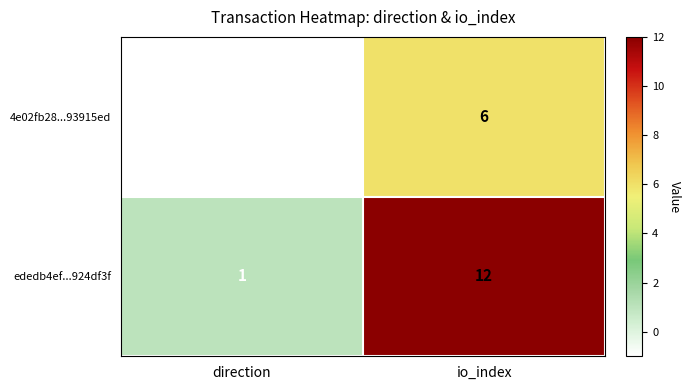

At which category is the sum across all series the highest?

io_index